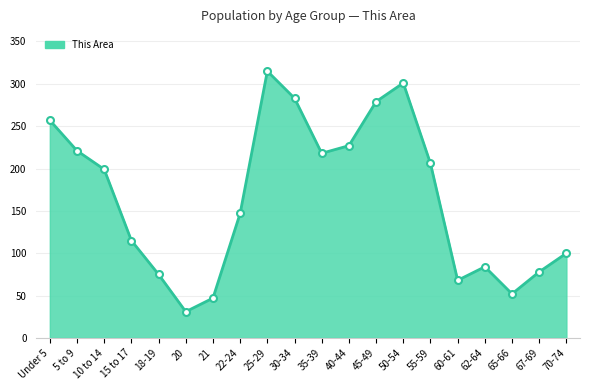

Rank the categories by value from highest to lowest.

25-29, 50-54, 30-34, 45-49, Under 5, 40-44, 5 to 9, 35-39, 55-59, 10 to 14, 22-24, 15 to 17, 70-74, 62-64, 67-69, 18-19, 60-61, 65-66, 21, 20